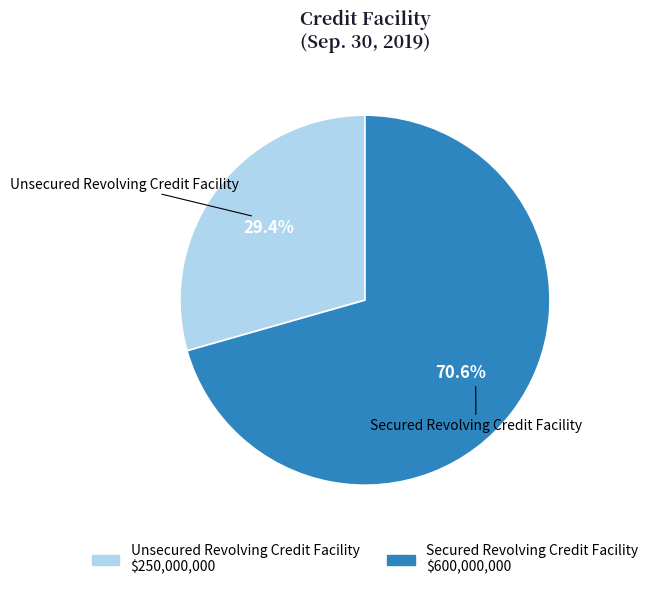

To the nearest percent, what is the average slice percentage?

50%